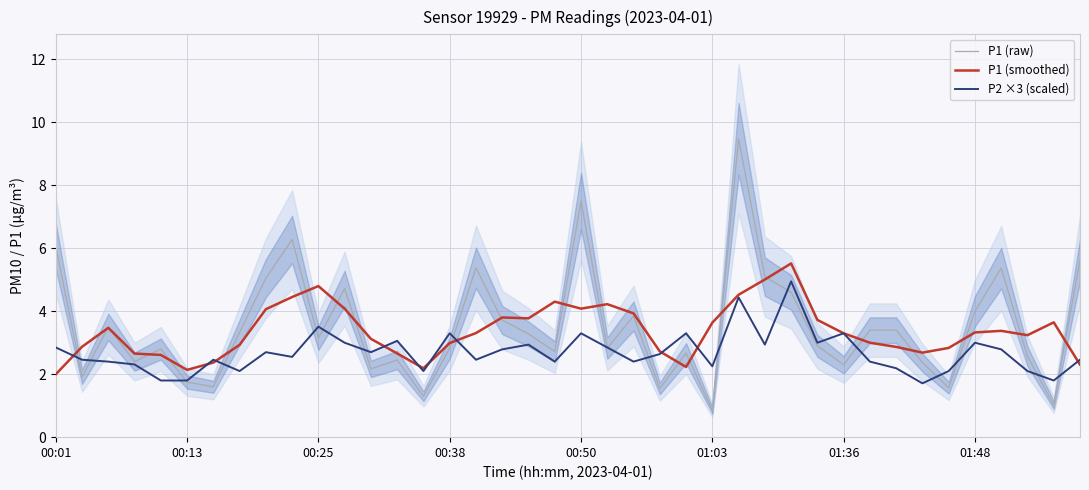

What is the average value of the P1 (smoothed) series?

3.4